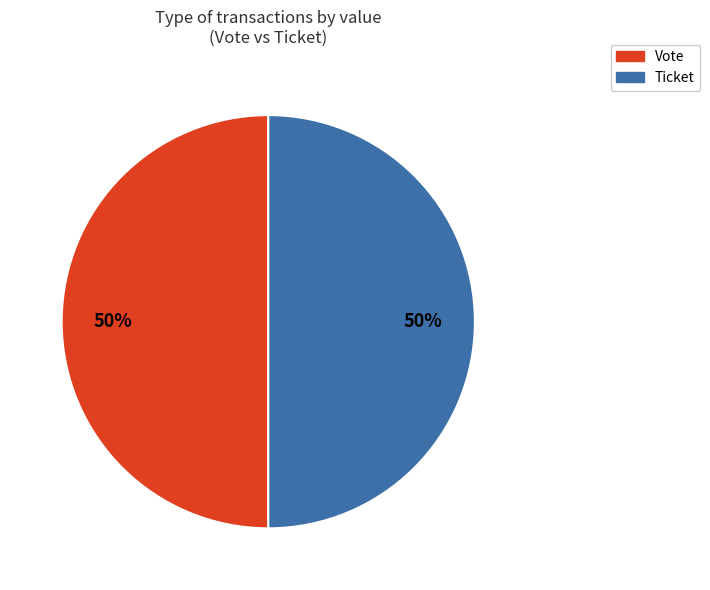

To the nearest percent, what is the average slice percentage?

50%